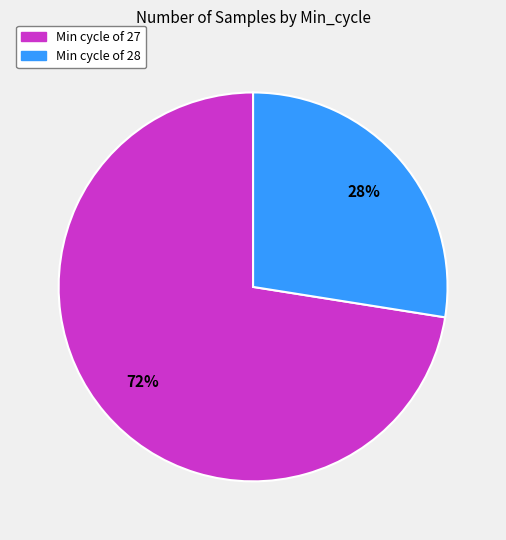

Is there any slice that represents more than half of the pie?

Yes